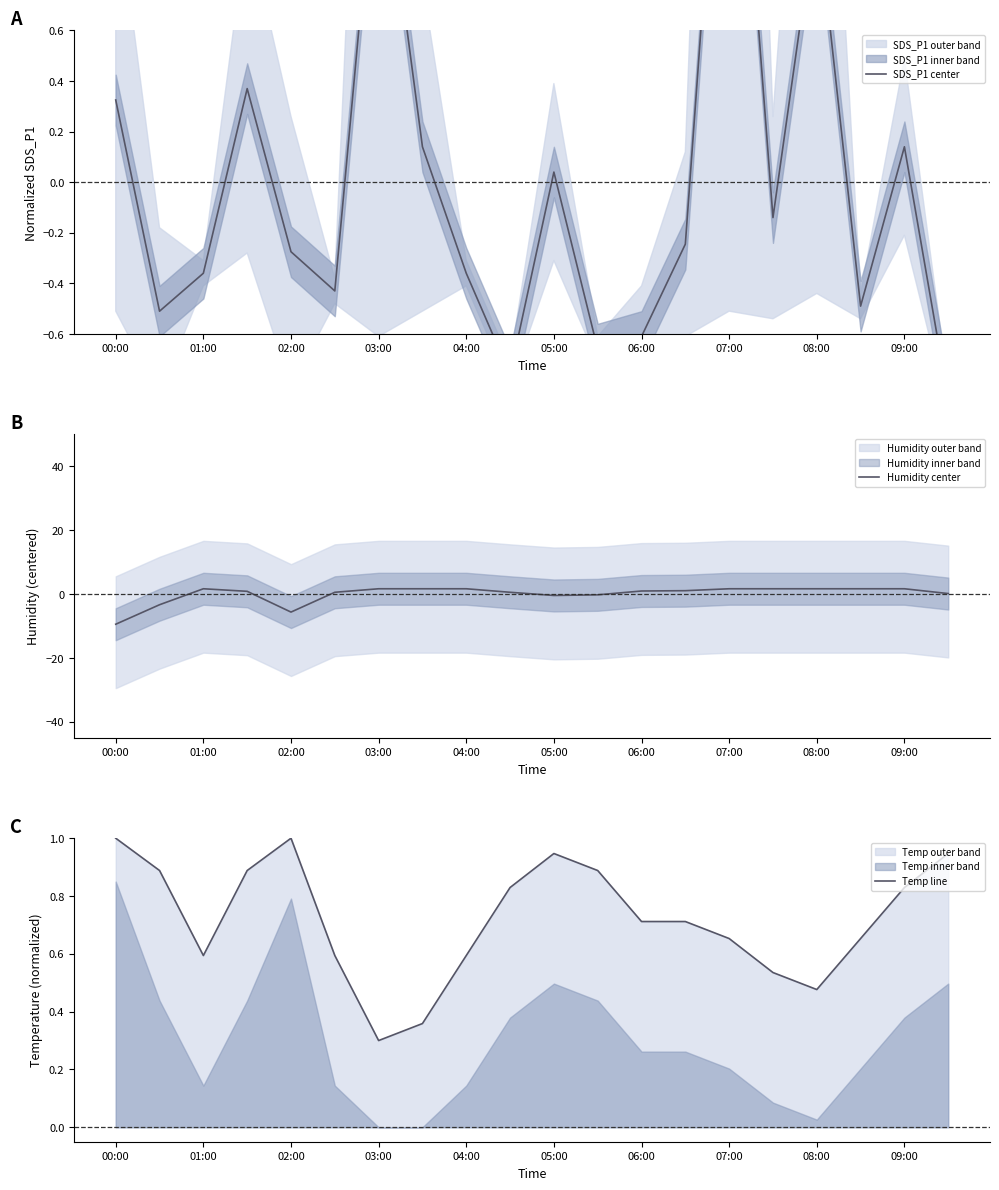

Does the chart have visible grid lines?

No